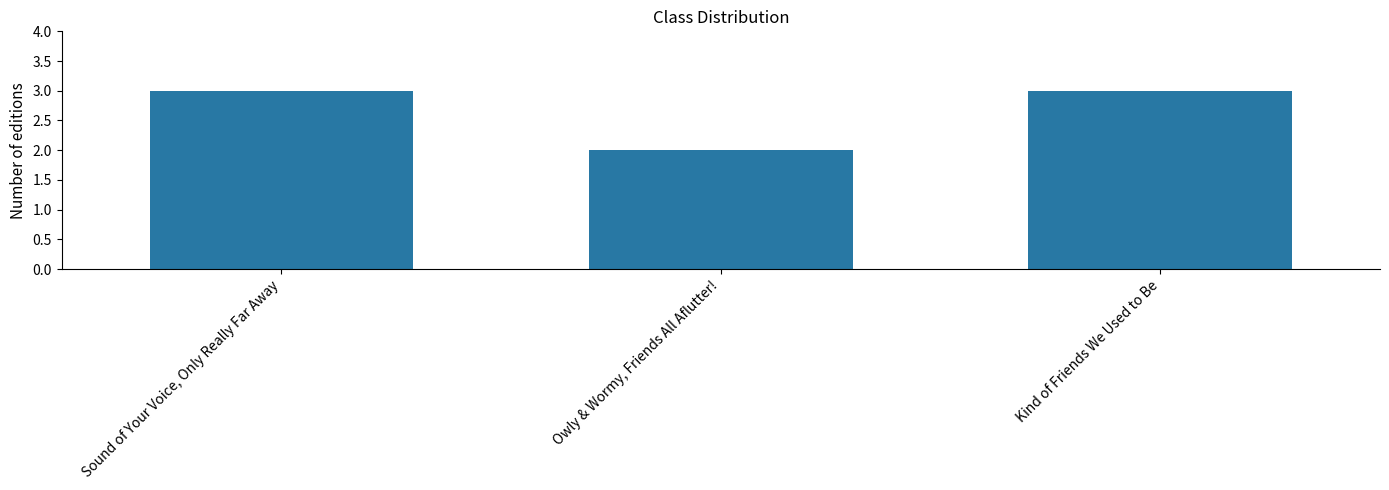

Count the number of categories in the chart.

3